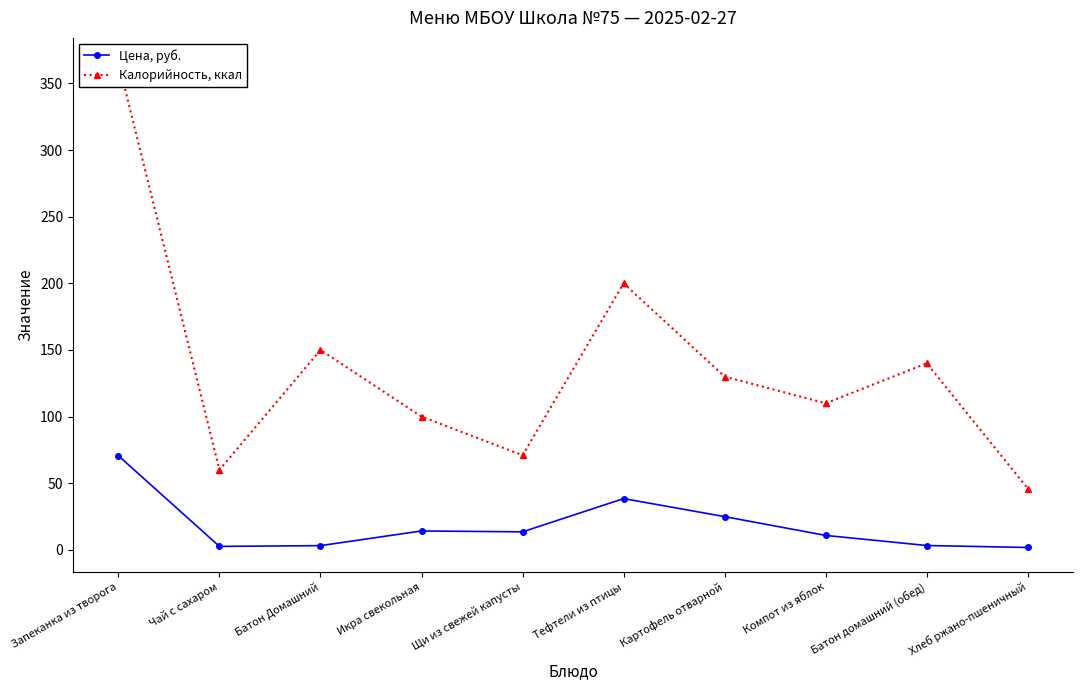

In Цена, руб., how many points are lower than both neighbors (excluding endpoints)?

2